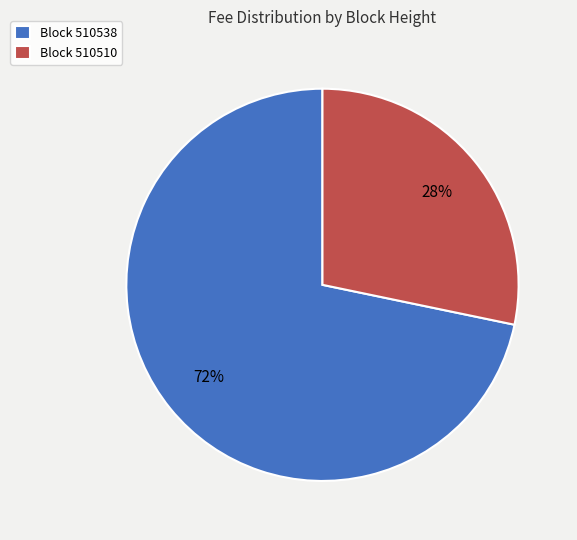

Rank the categories by value from lowest to highest.

Block 510510, Block 510538